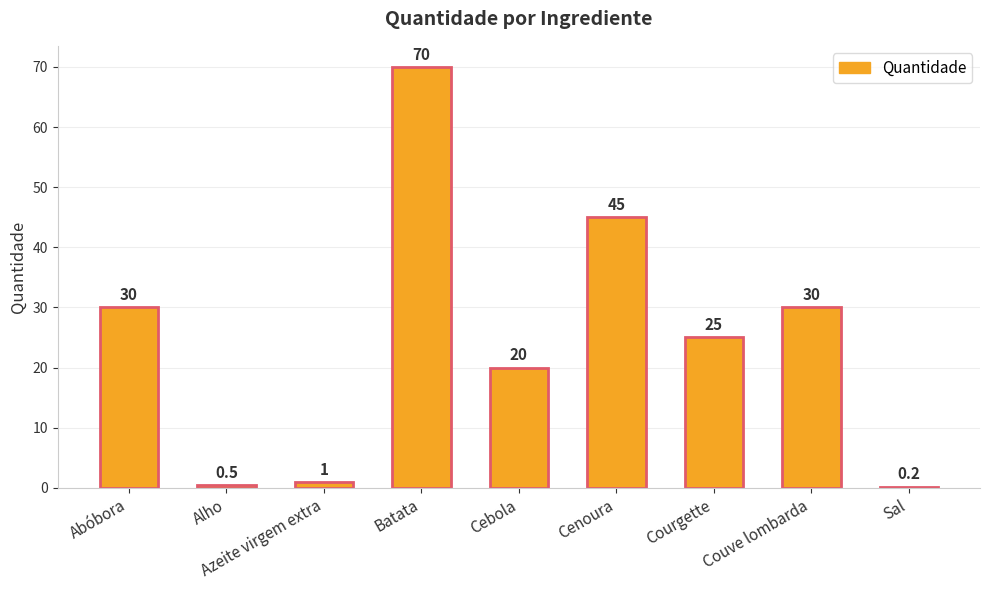

True or false: the data shows 0.5 at Alho.

True